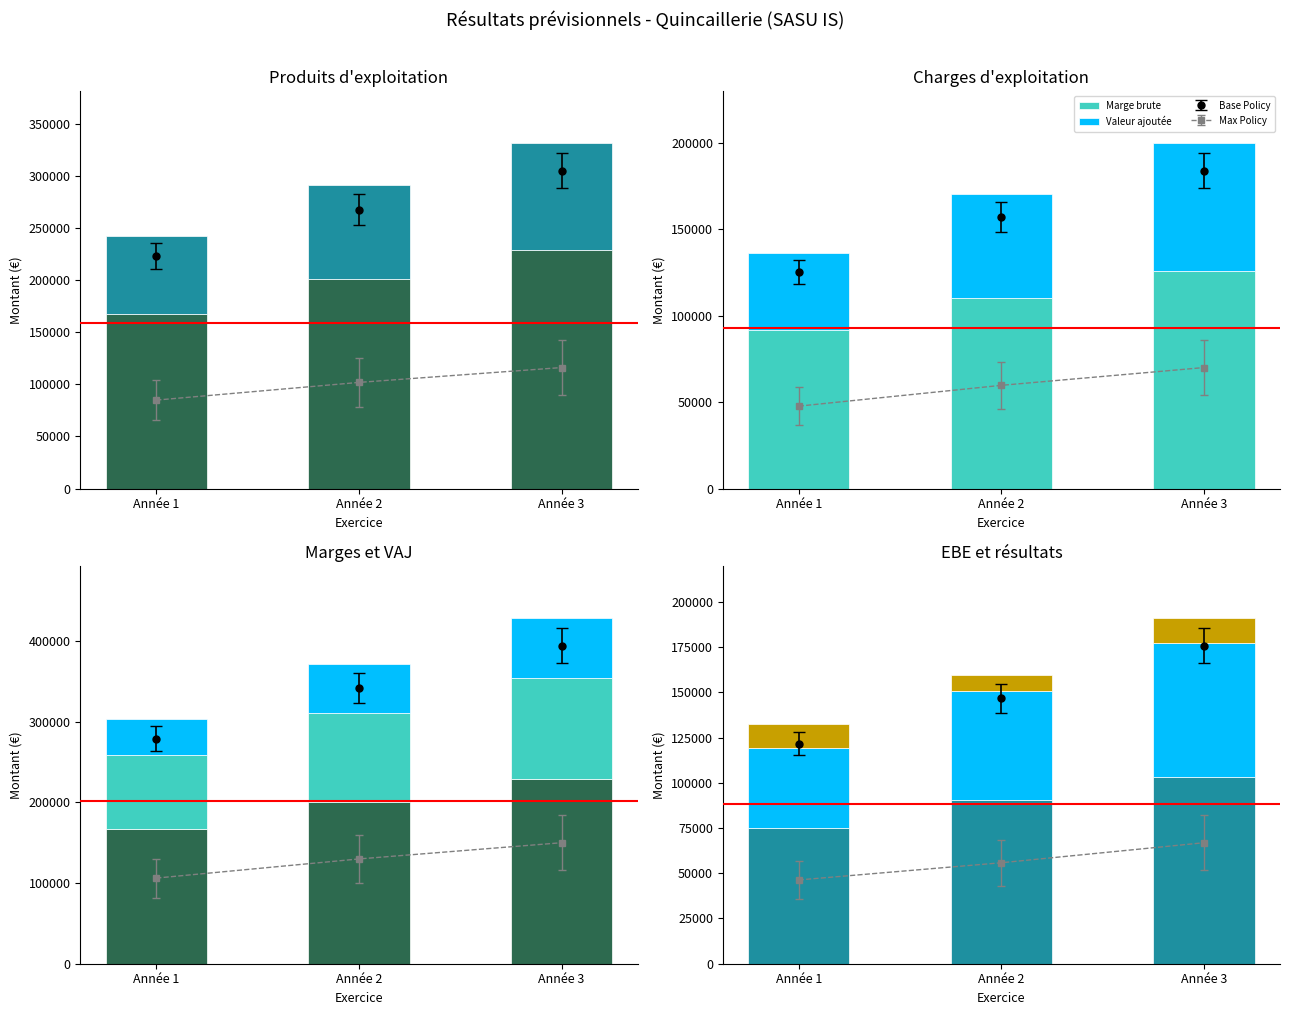

What is the greatest value displayed?

228729.6